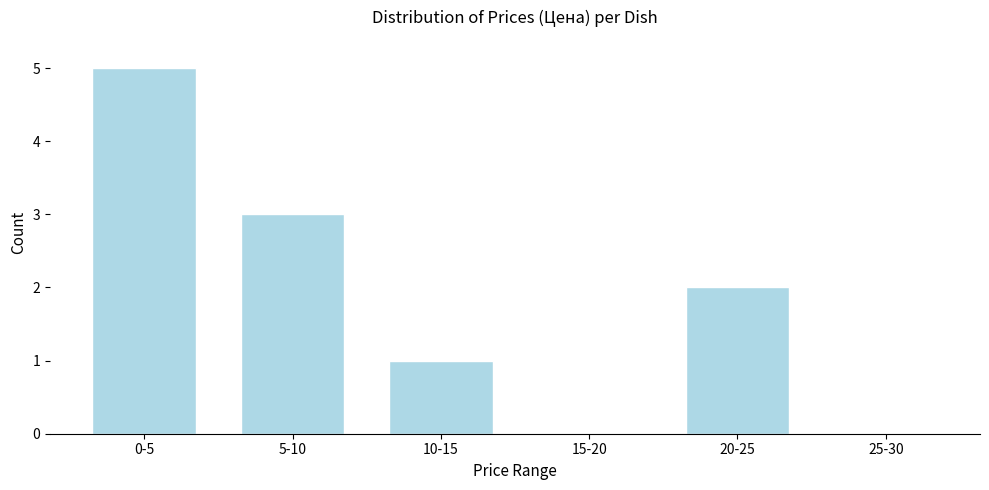

Reading left to right, list all the values displayed in this chart.

0-5=5	5-10=3	10-15=1	15-20=0	20-25=2	25-30=0